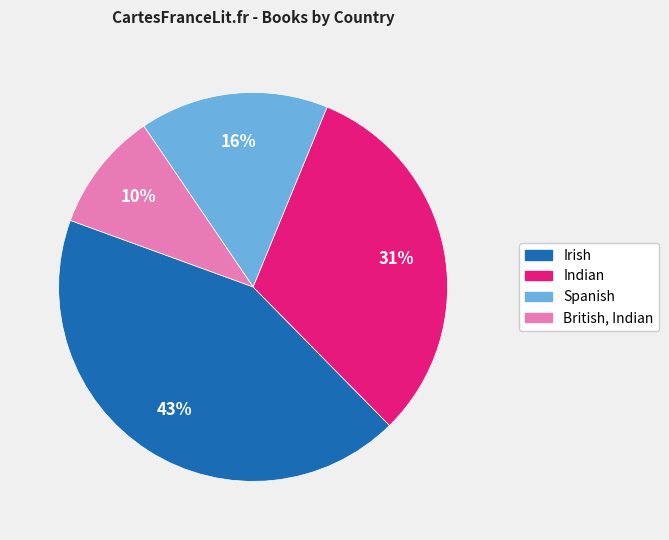

Which slice is the largest?

Irish